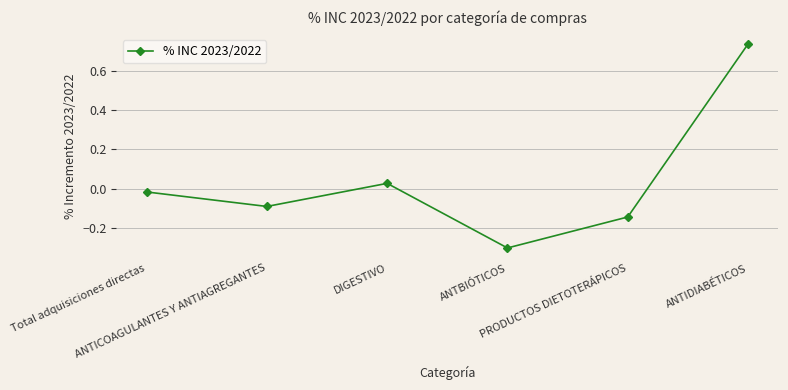

Between ANTICOAGULANTES Y ANTIAGREGANTES and PRODUCTOS DIETOTERÁPICOS, which is larger?

ANTICOAGULANTES Y ANTIAGREGANTES